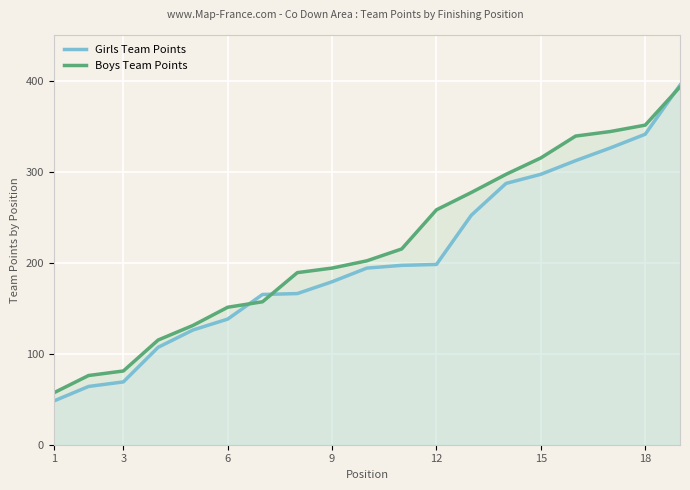

The value of Girls Team Points at 9 is 179. True or false?

True